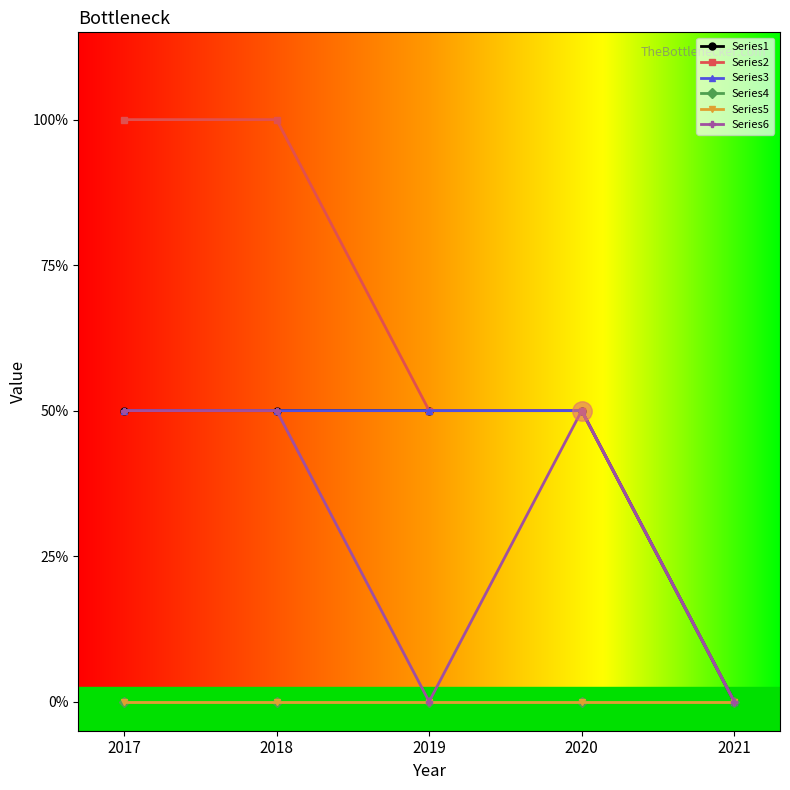

Which category has the highest value in the Series2 series?

2017